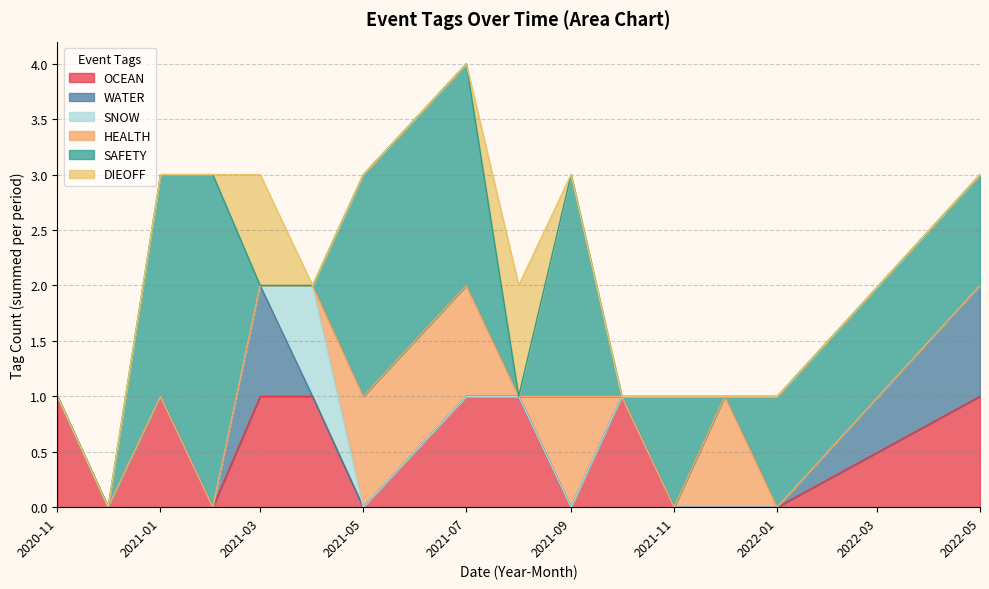

What position from the left is 2021-04?

6